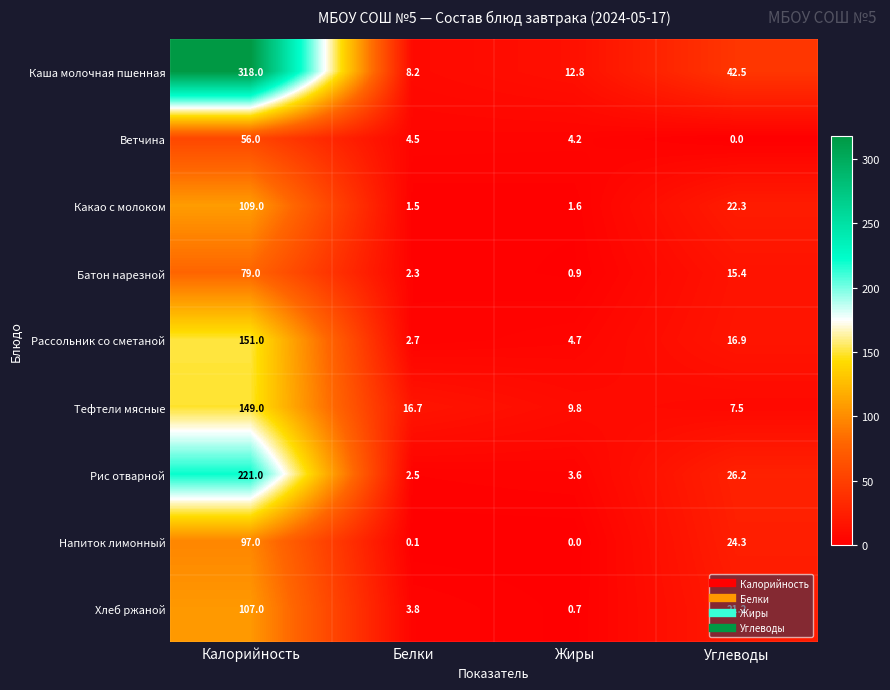

Between Белки and Углеводы, which series saw the biggest shift?

Каша молочная пшенная